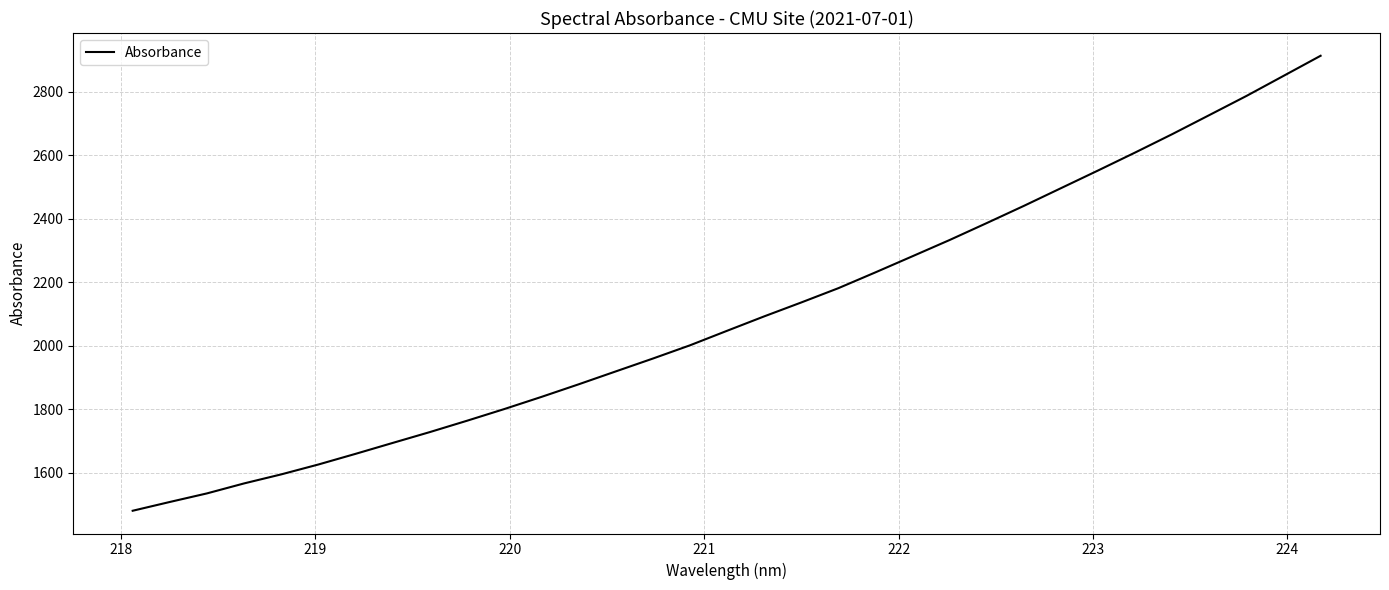

What is the difference between the maximum and minimum values?

1434.7